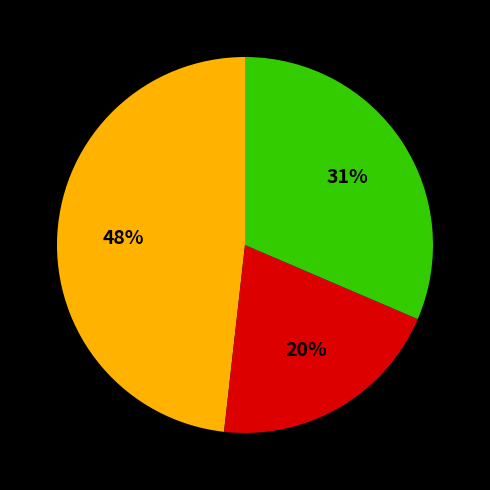

To the nearest percent, what is the difference between the largest and smallest slice percentages?

28%